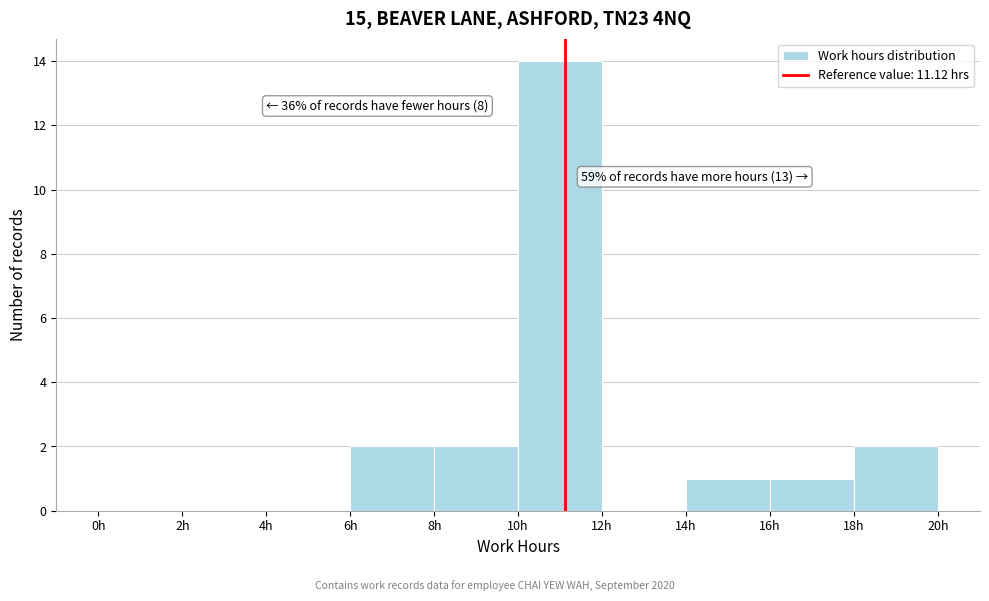

Which range on the x-axis has the tallest bar?

10 to 12